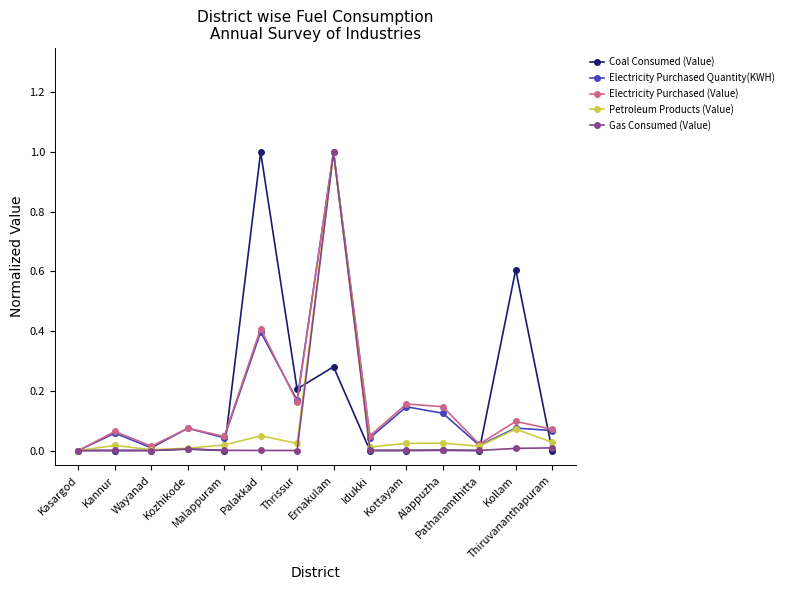

What is the label of the 9th point from the right?

Palakkad